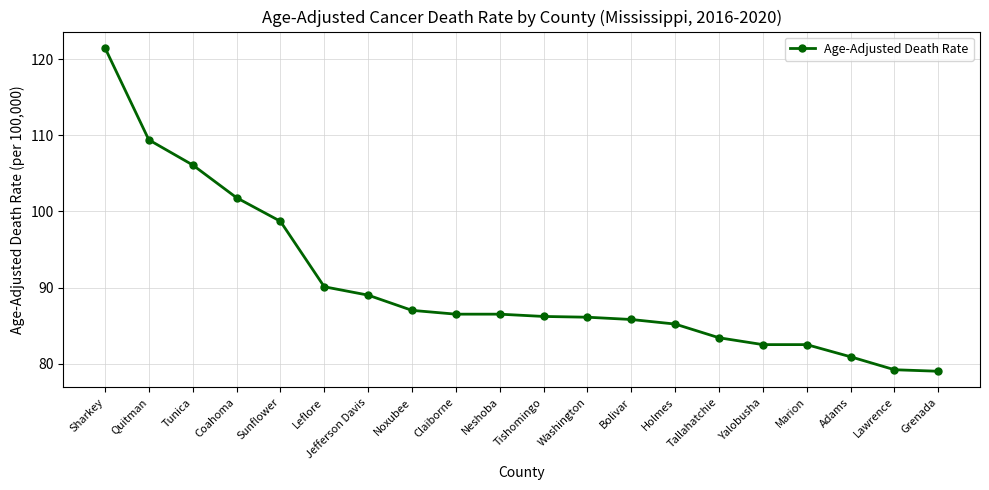

What is the average value?

90.4